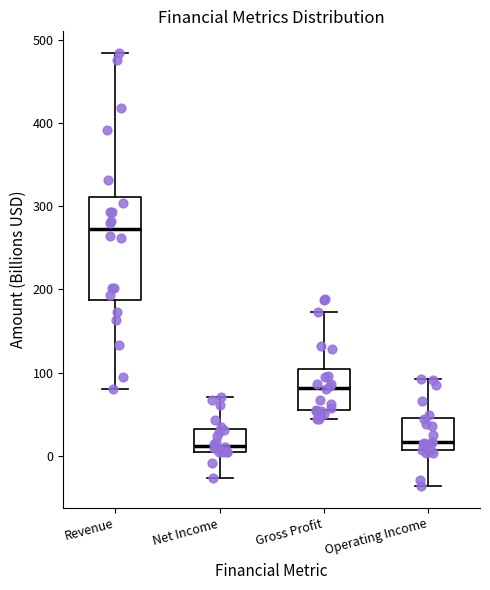

Comparing the boxes themselves (not the whiskers), which one is the tallest?

Revenue